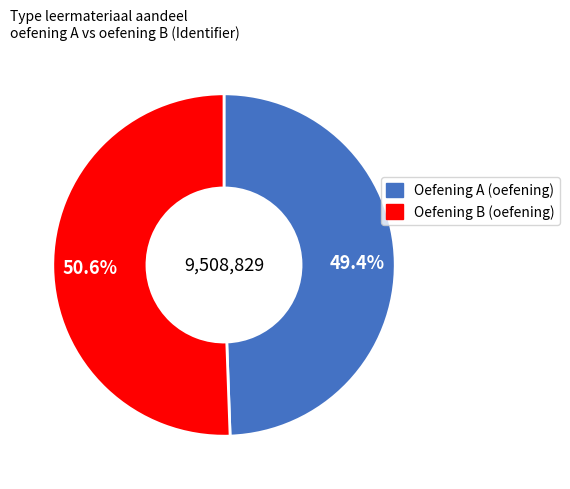

Count the number of slices in the pie.

2